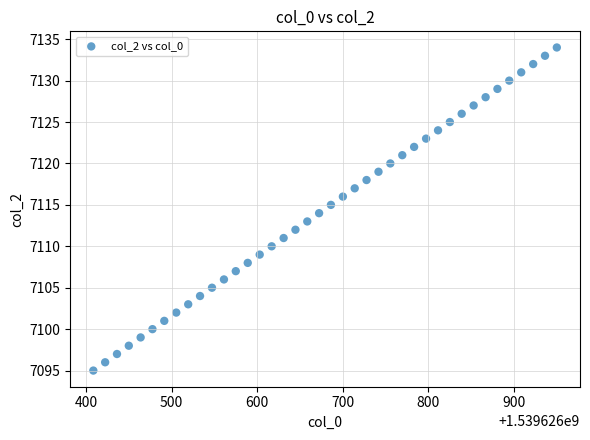

What is the range of Y values (max minus min)?

39